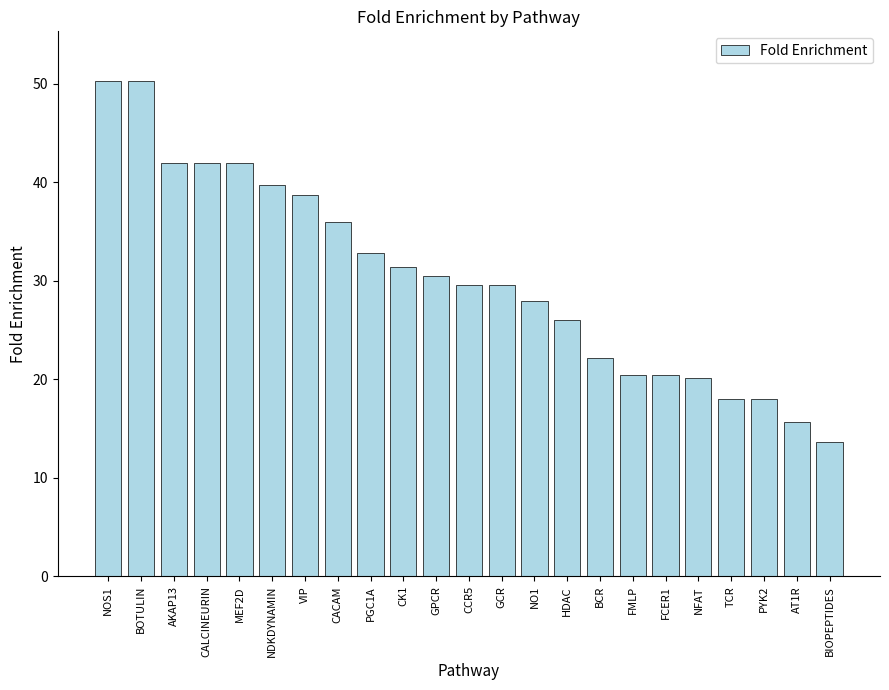

Count the number of data series in this chart.

1